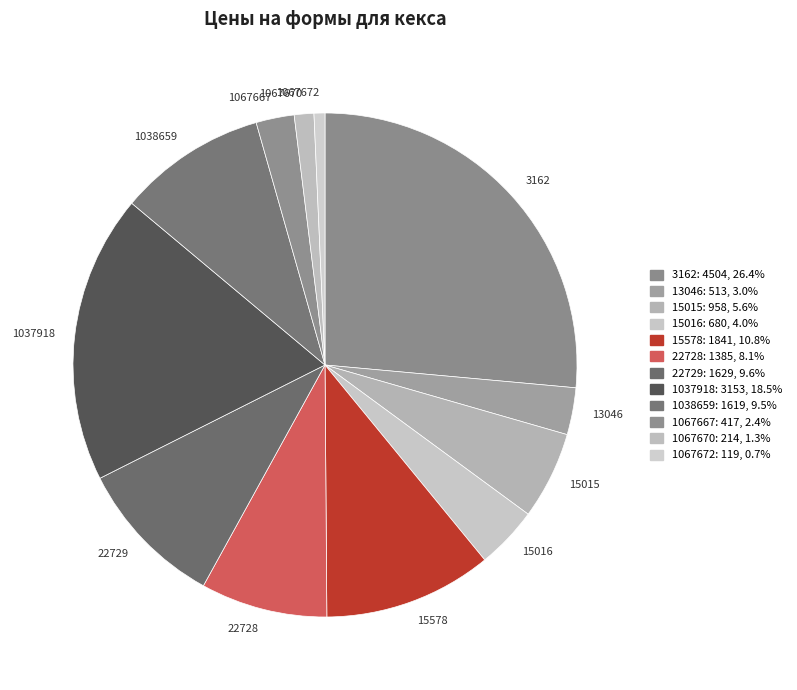

Combined, do 15016 and 1067667 account for over 50%?

No